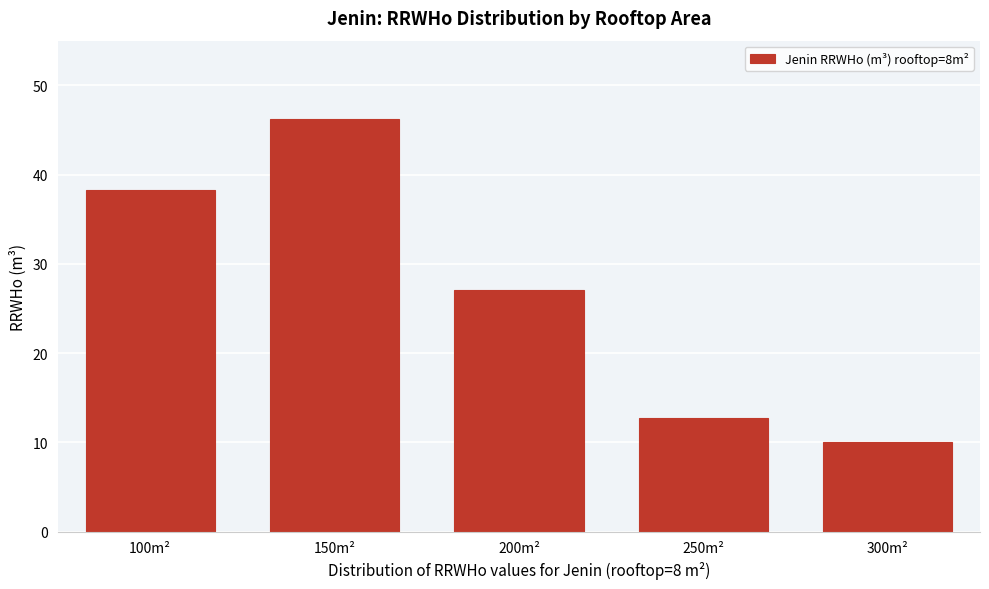

Reading left to right, extract all data points from this chart.

100m²=38.3	150m²=46.2	200m²=27.0	250m²=12.7	300m²=10.1